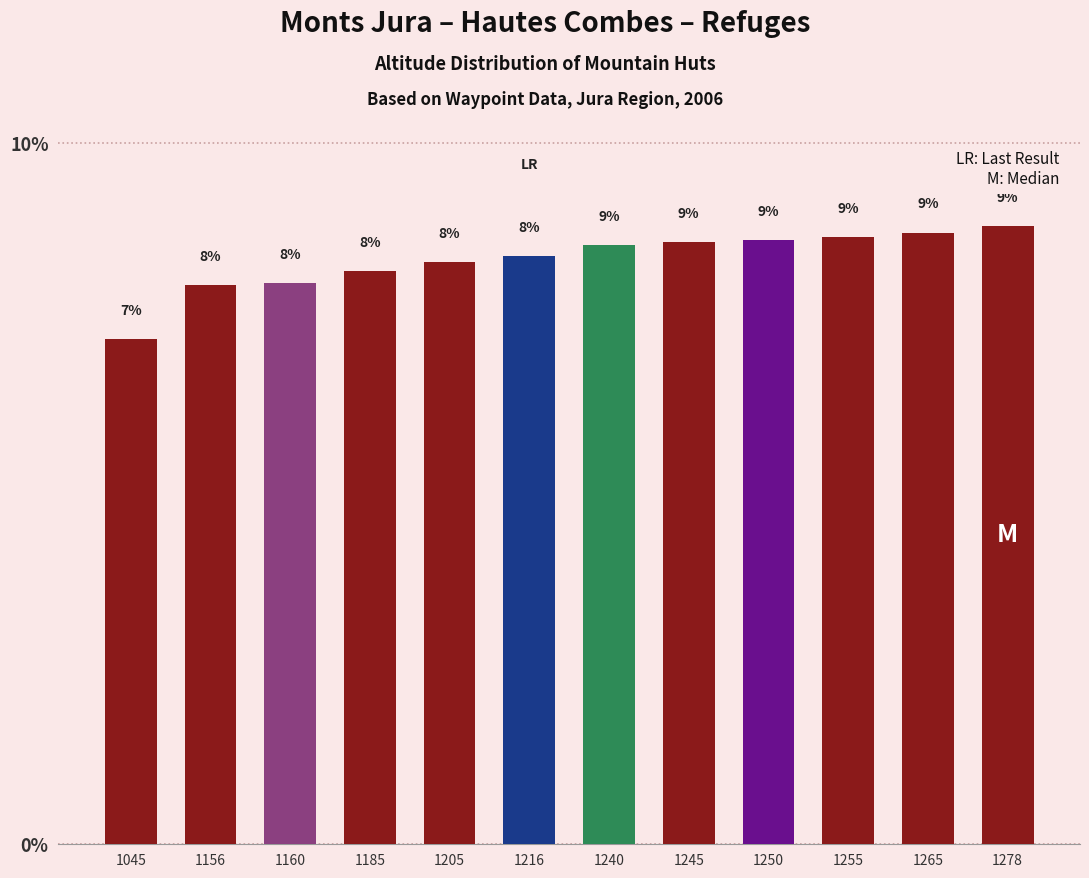

The chart shows a value of 8.4 at 1216. True or false?

True